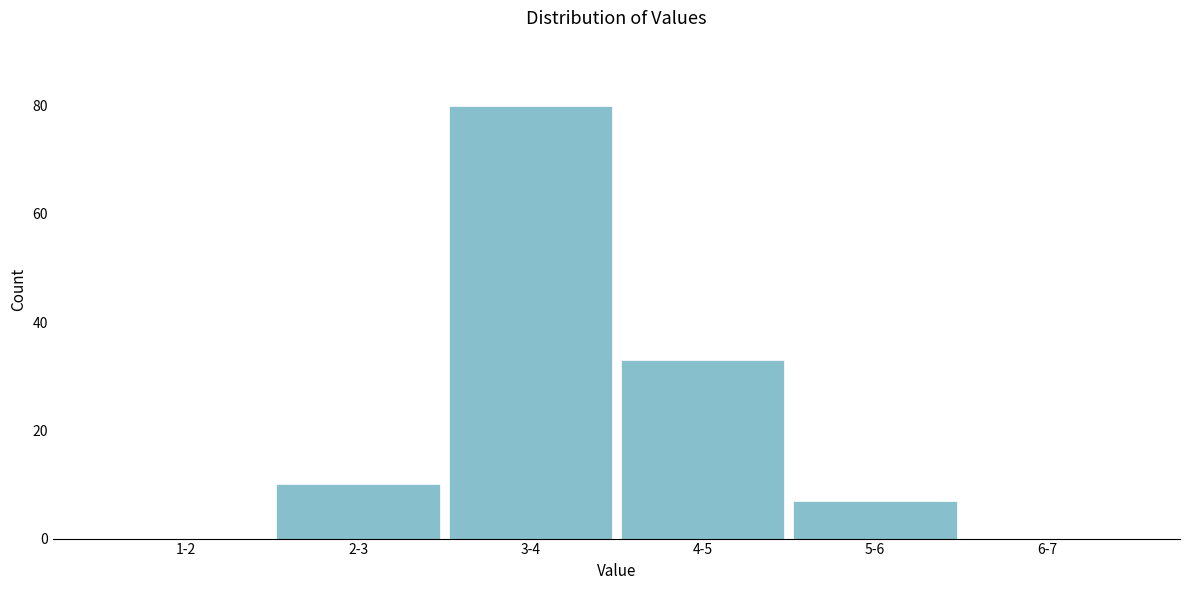

What is the greatest value displayed?

80